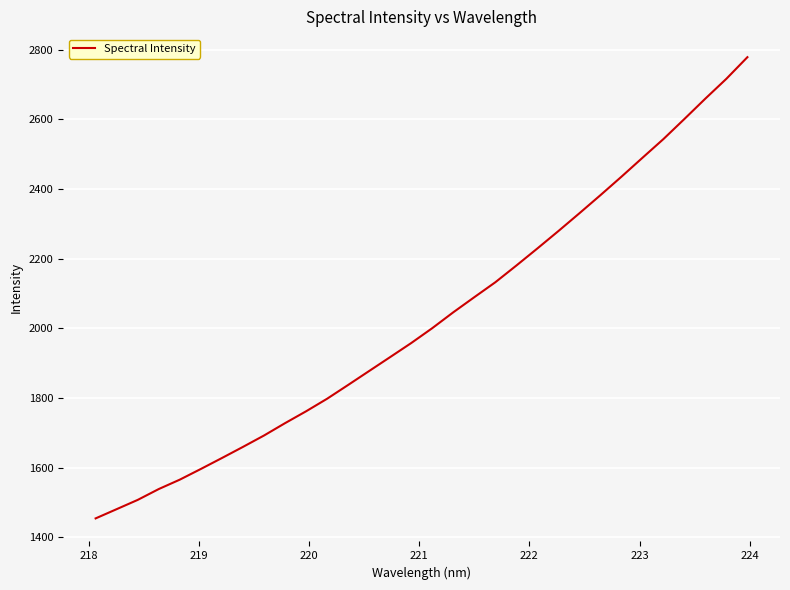

What is the maximum value shown in the chart?

2778.1